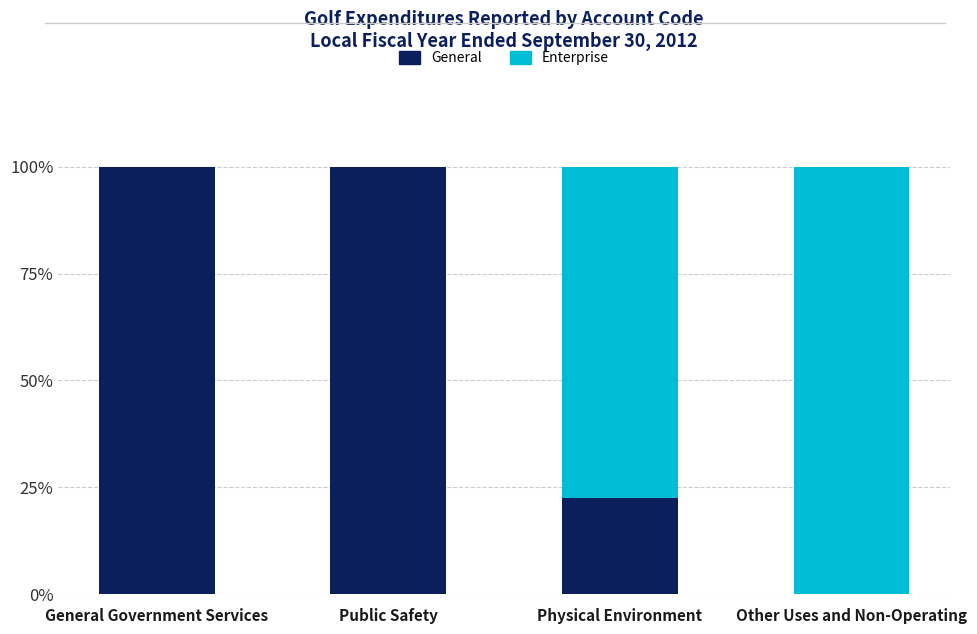

Are the bars horizontal?

No